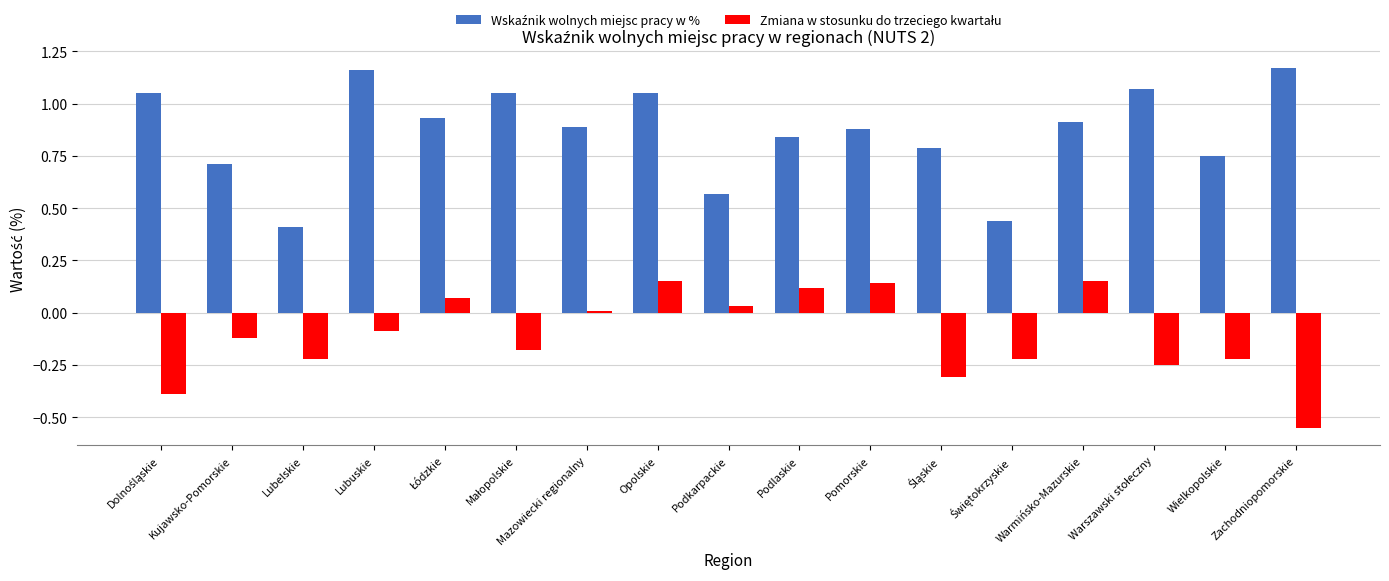

What is the difference between the highest and lowest values at Podlaskie?

0.7